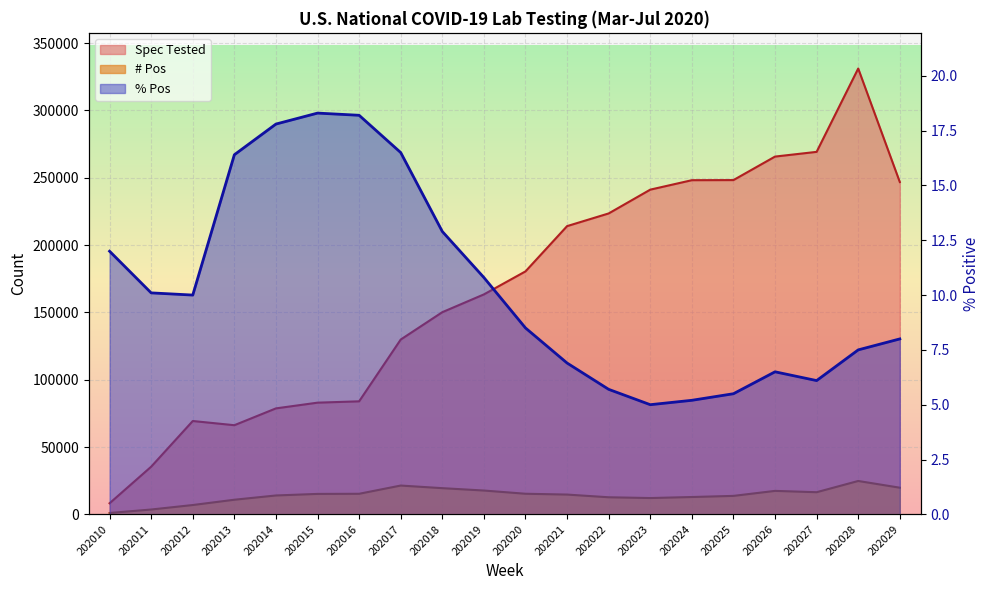

What is the difference between the maximum and minimum values in the Spec Tested series?

322966.0